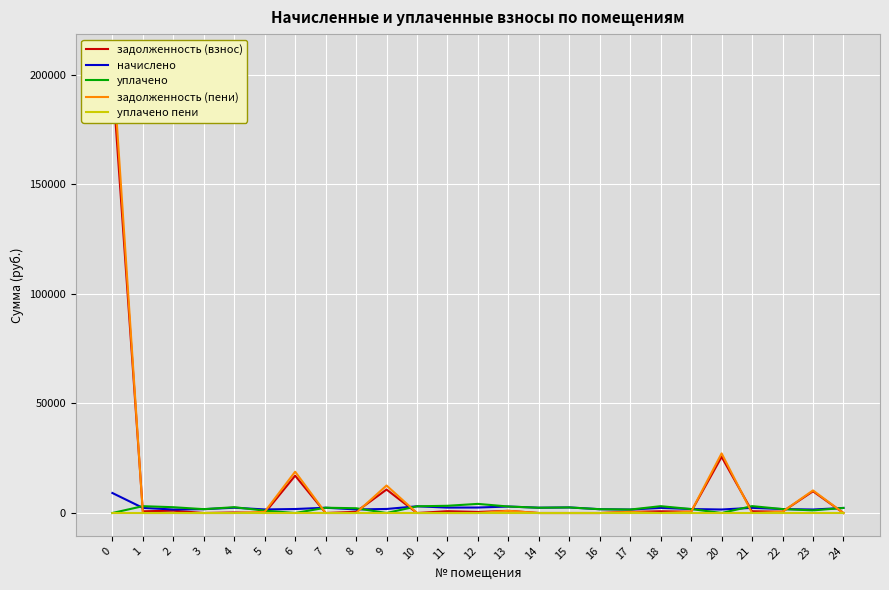

Which category has the highest value in the уплачено пени series?

2